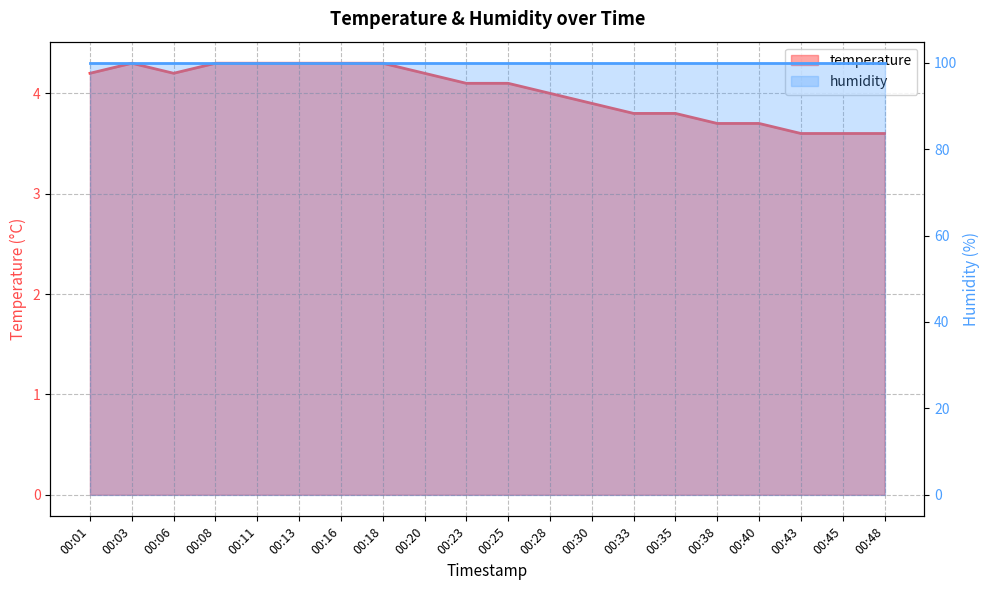

What is the value of the 14th point from the left?

3.8